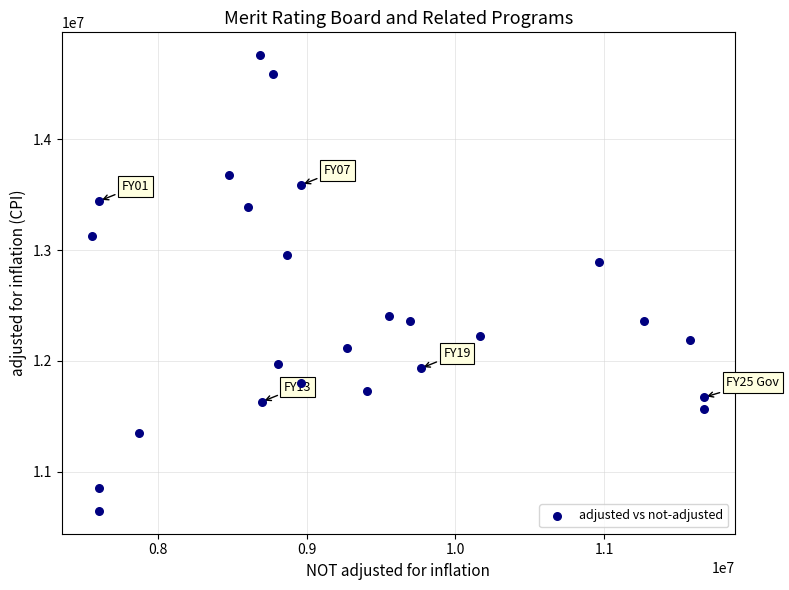

What is the range of Y values (max minus min)?

4113657